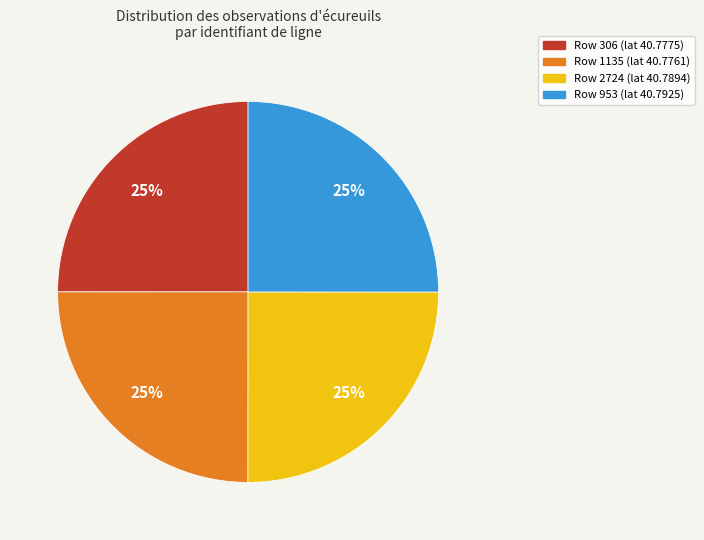

Is there any slice that represents more than half of the pie?

No